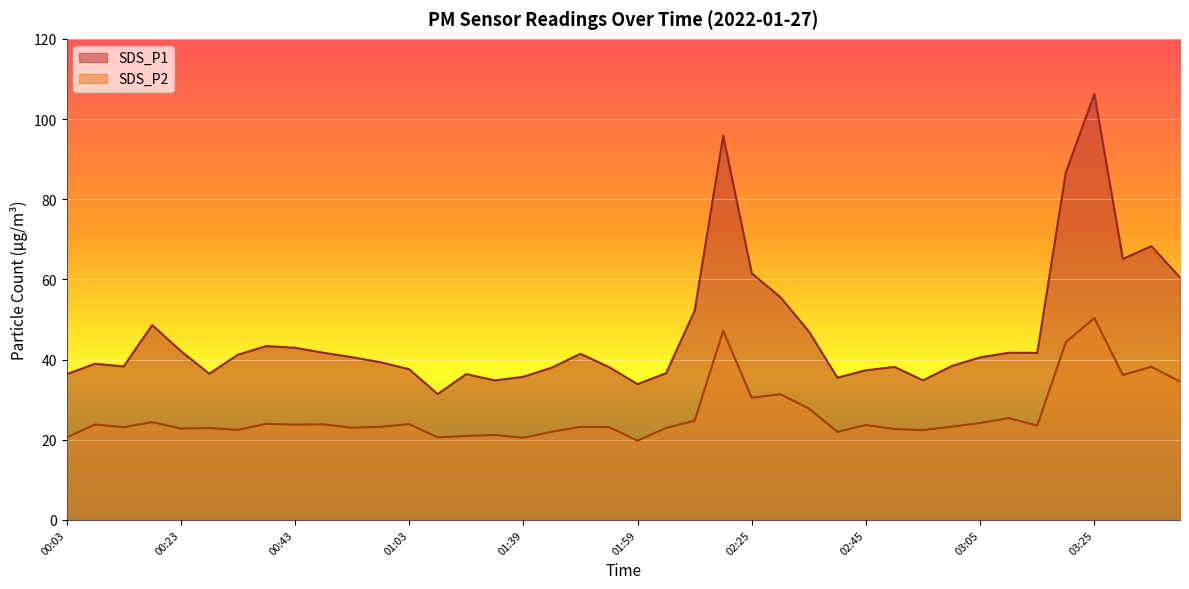

Rank the series at 03:05 from lowest to highest value.

SDS_P2, SDS_P1